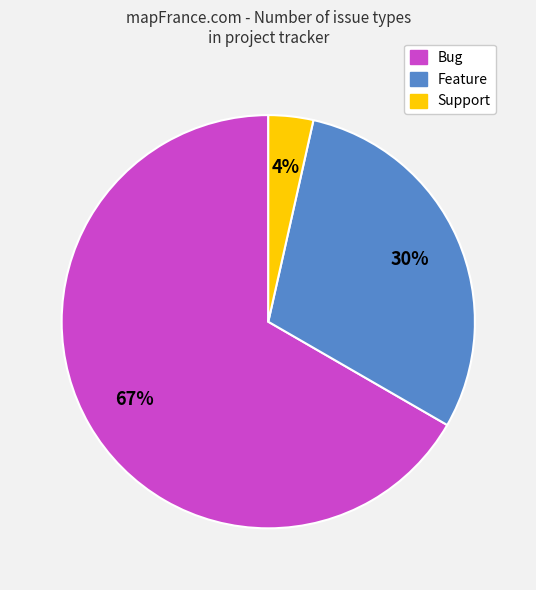

To the nearest percent, what is the combined percentage of Bug and Feature?

96%